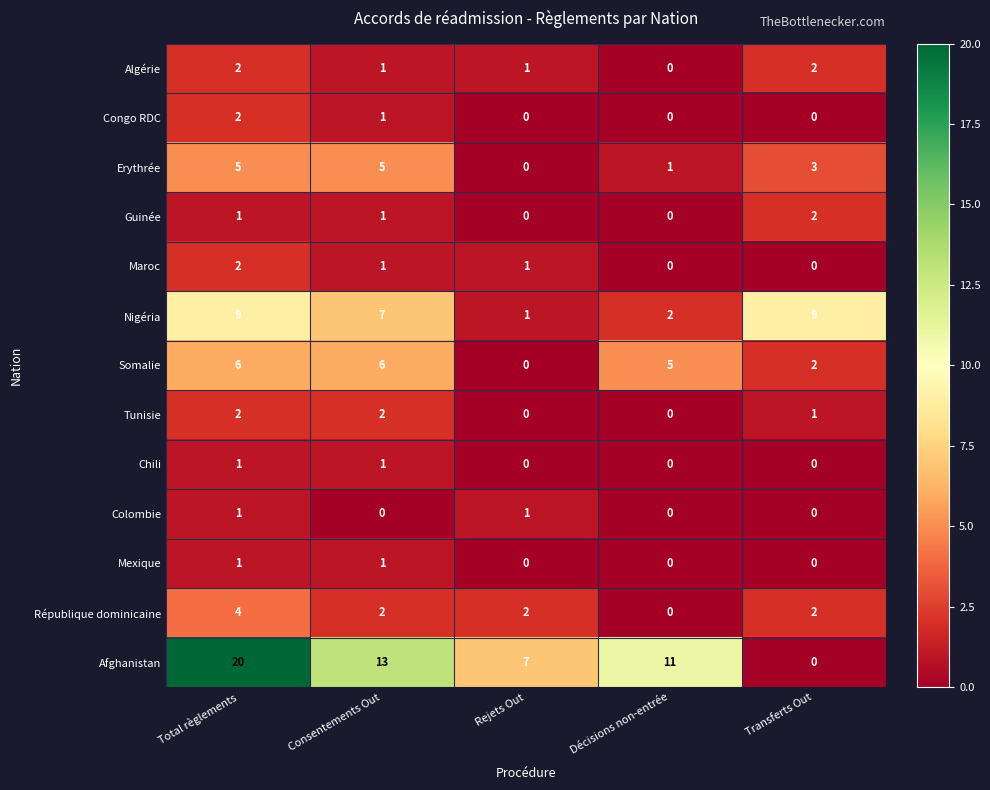

Which series has the largest range (max minus min)?

Afghanistan